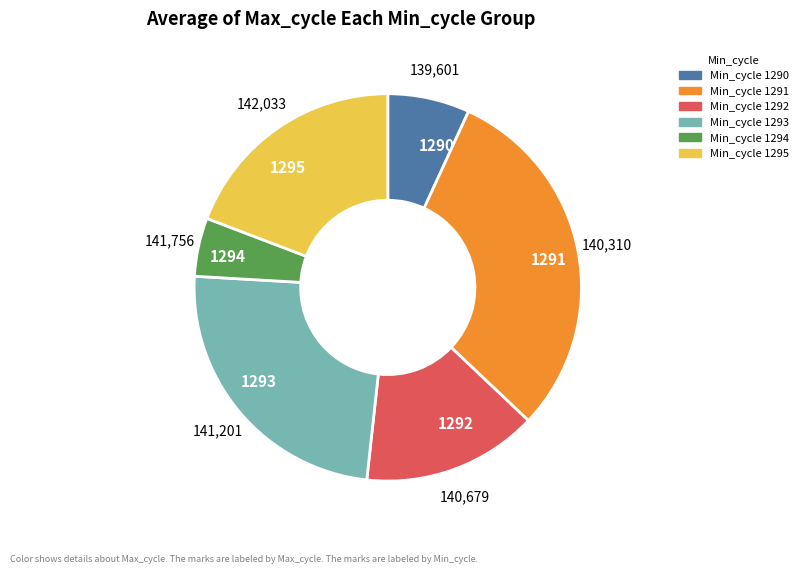

Which slice is the largest?

1291